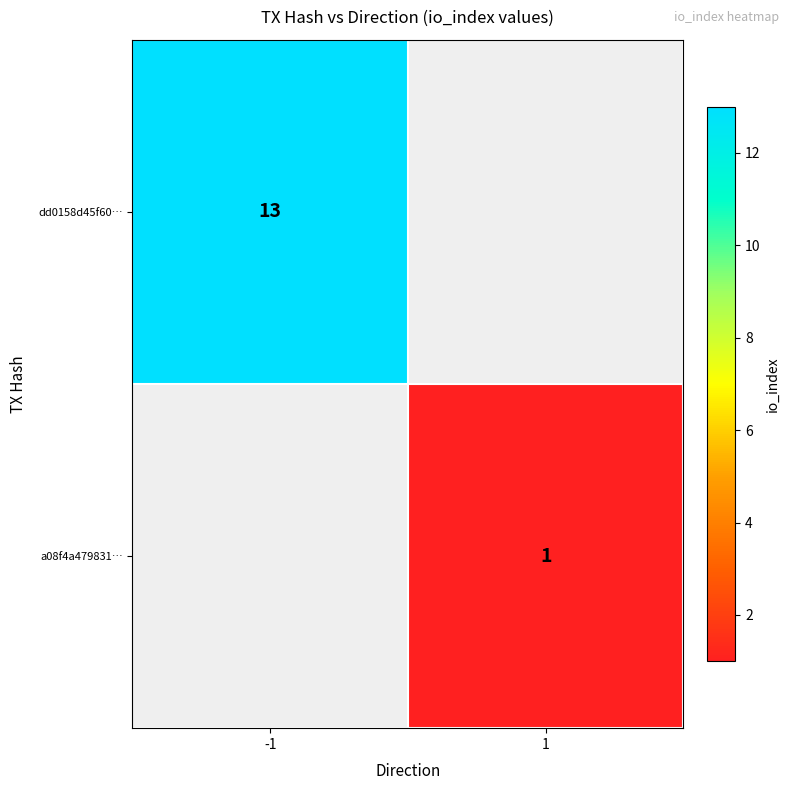

True or false: a08f4a479831… has a value of 0 at 1.

False